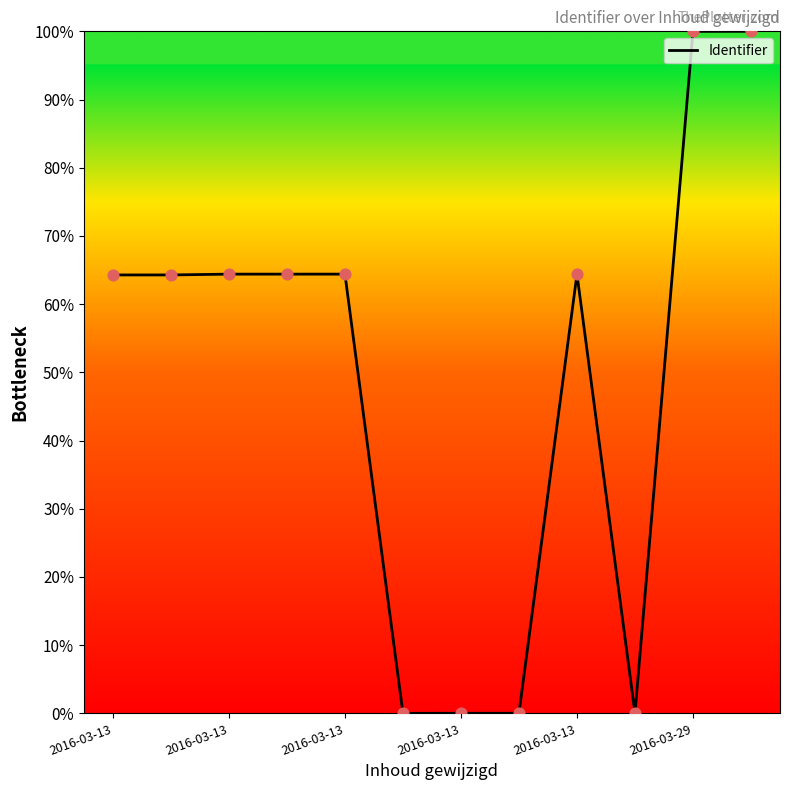

What is the maximum value shown in the chart?

100.0